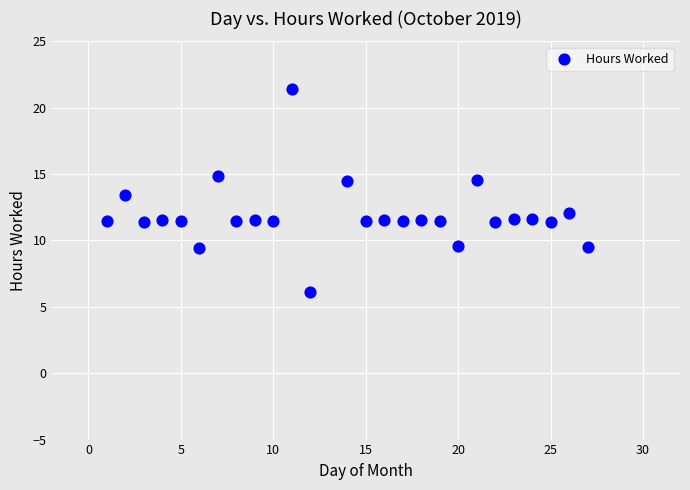

What is the range of Y values (max minus min)?

15.3